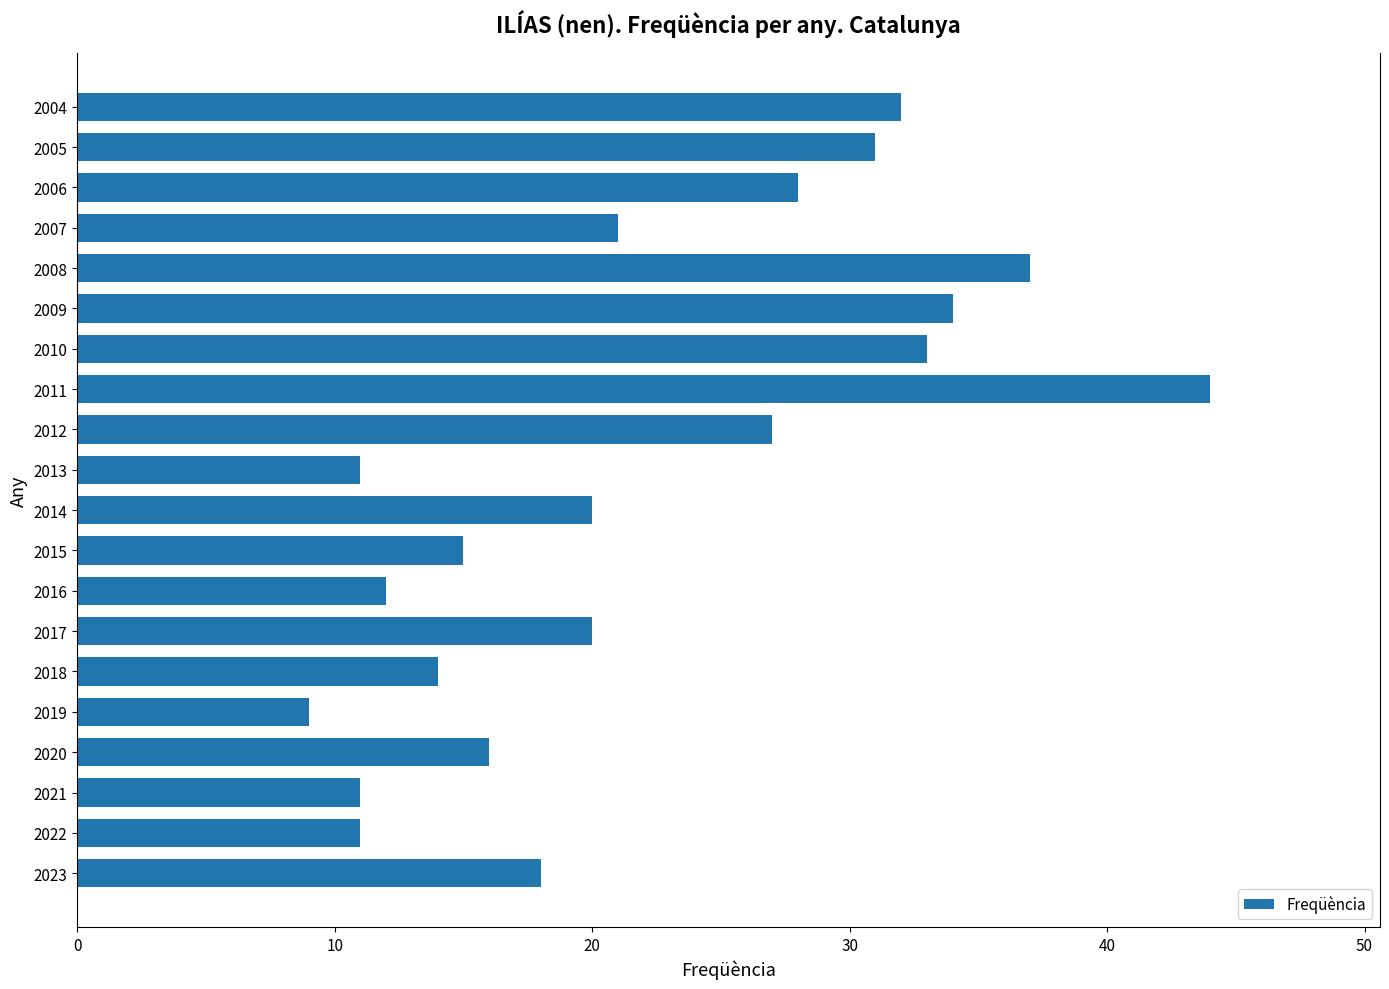

Reading bottom to top, transcribe all the data shown in this chart.

18	11	11	16	9	14	20	12	15	20	11	27	44	33	34	37	21	28	31	32